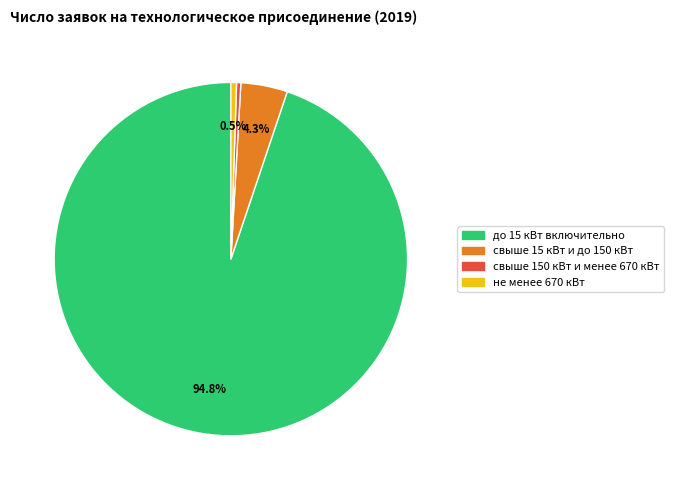

What is the ratio of the value at свыше 15 кВт и до 150 кВт to the value at свыше 150 кВт и менее 670 кВт?

11.0